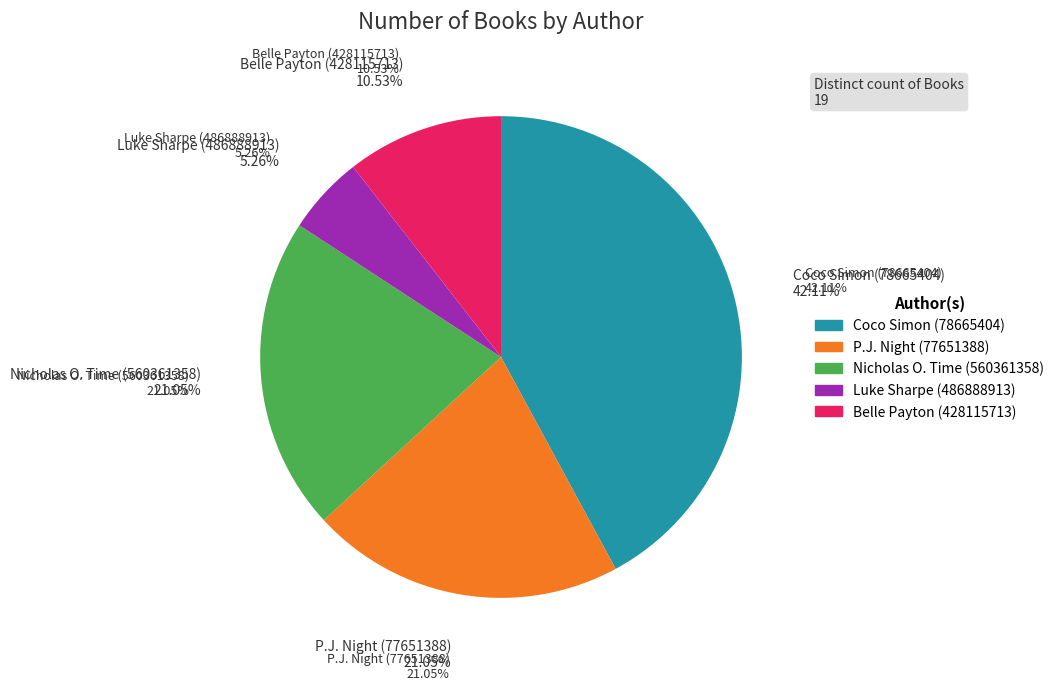

To the nearest percent, what portion does Coco Simon (78665404) represent?

42%